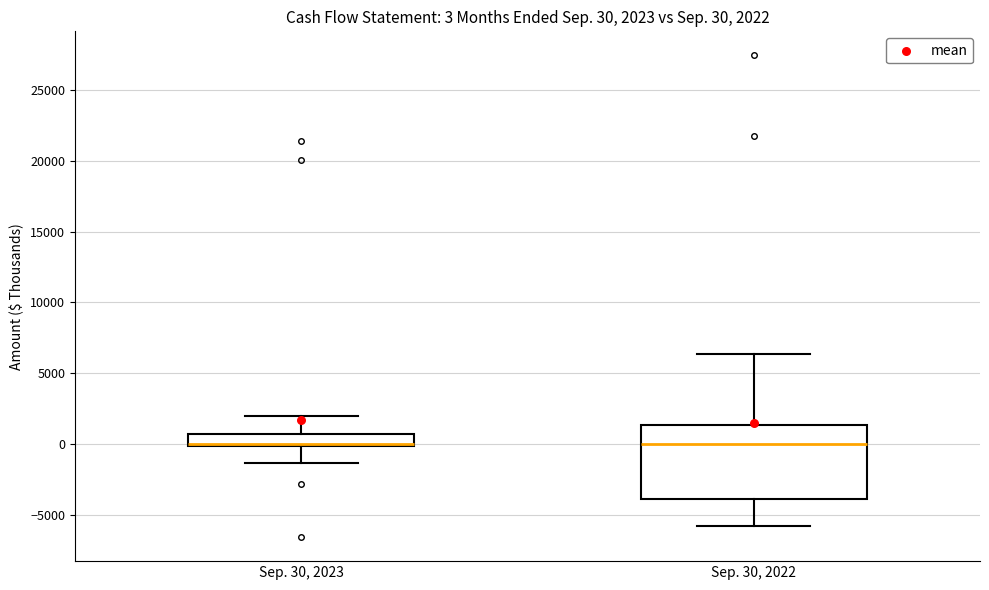

Comparing the boxes themselves (not the whiskers), which one is the tallest?

Sep. 30, 2022